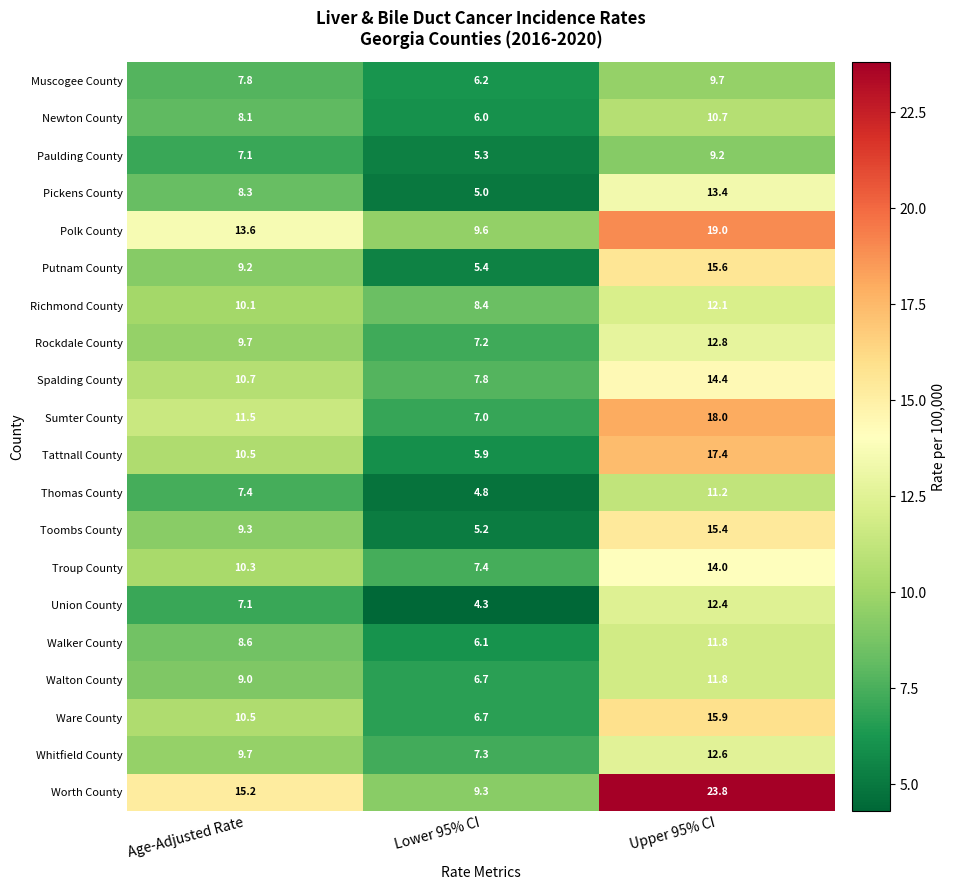

At which category is the sum across all series the highest?

Upper 95% CI